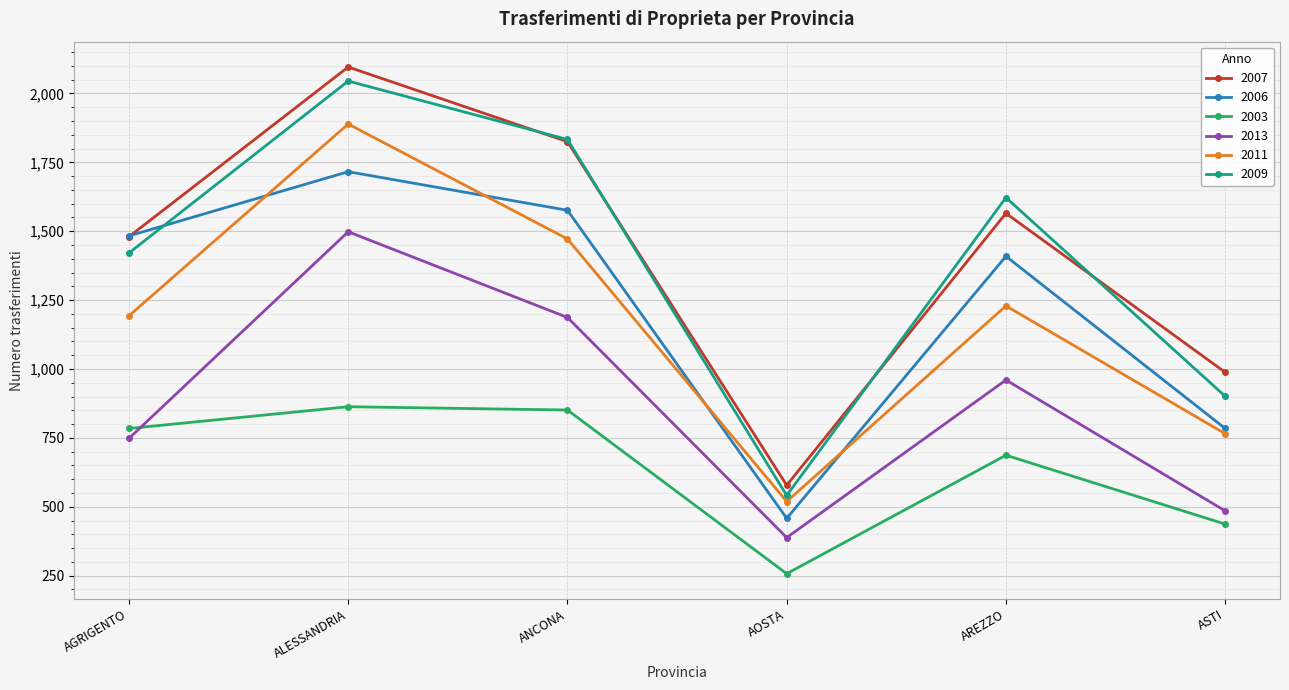

Rank the series at AOSTA from highest to lowest value.

2007, 2009, 2011, 2006, 2013, 2003